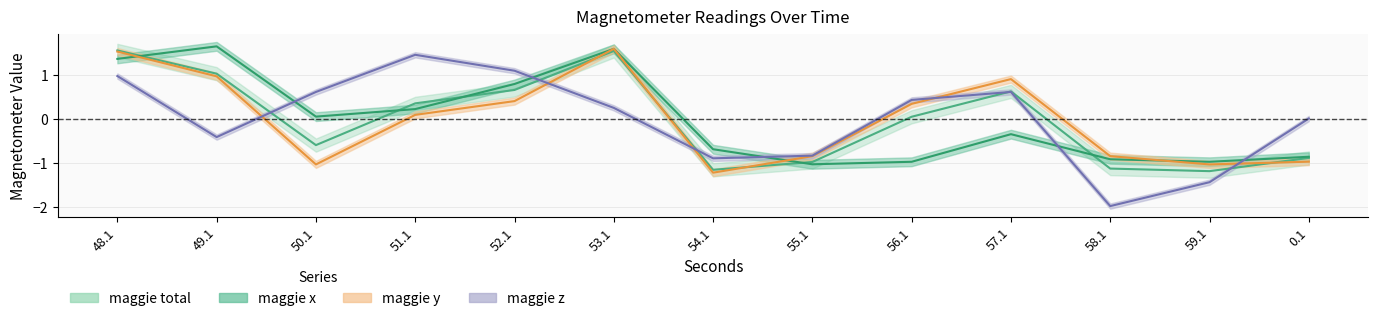

Which category has the lowest value in the maggie_total series?

59.1